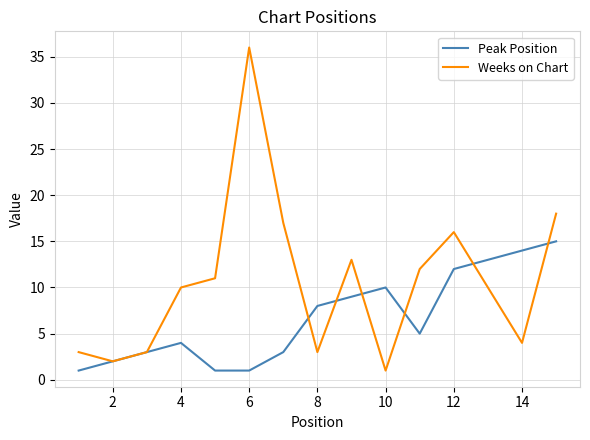

What is the difference between the maximum and minimum values in the Peak Position series?

14